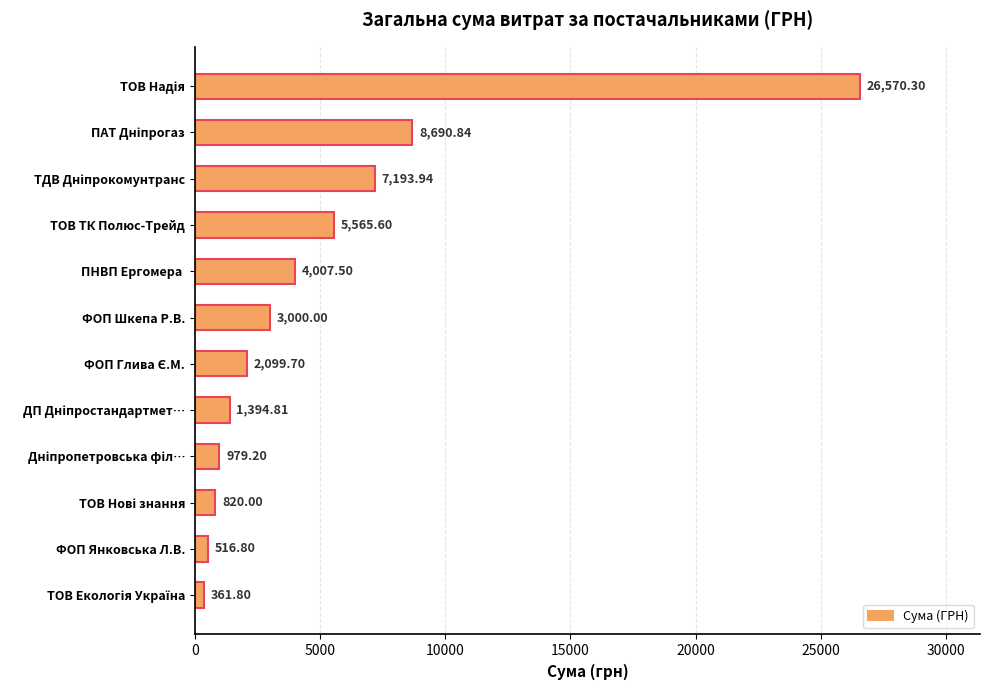

Are the bars horizontal?

Yes